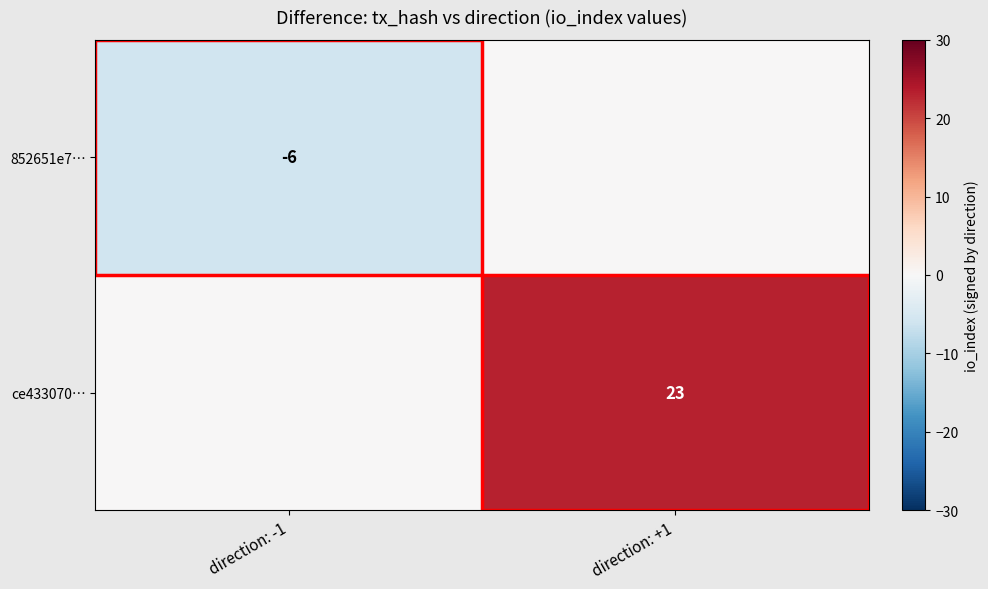

Between direction: +1 and direction: -1, which is larger?

direction: +1